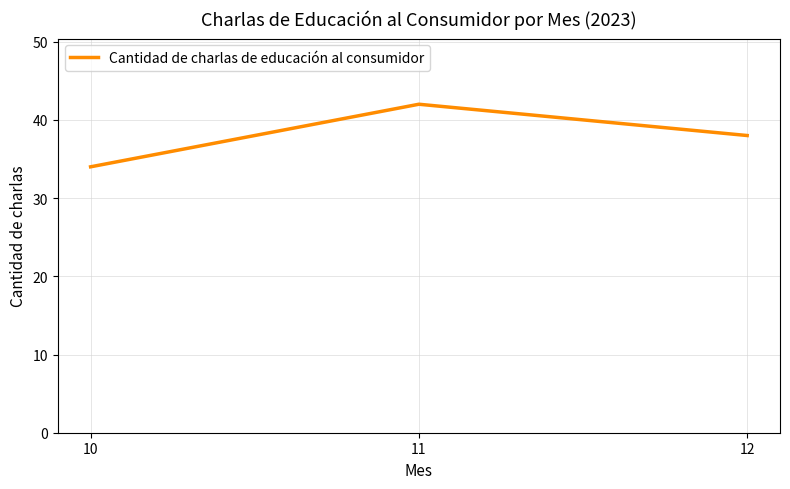

Is it true that the value at 12 is 59?

False